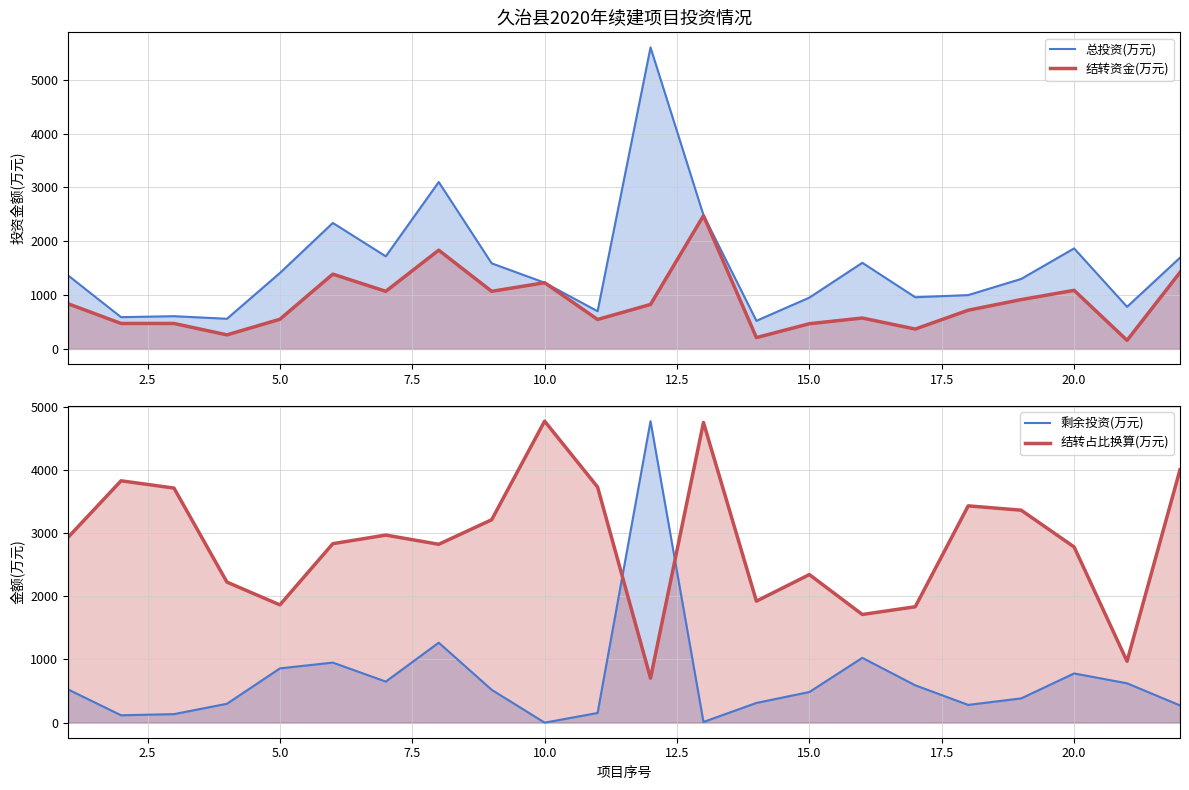

What is the lowest value of the 总投资(万元) series?

522.6